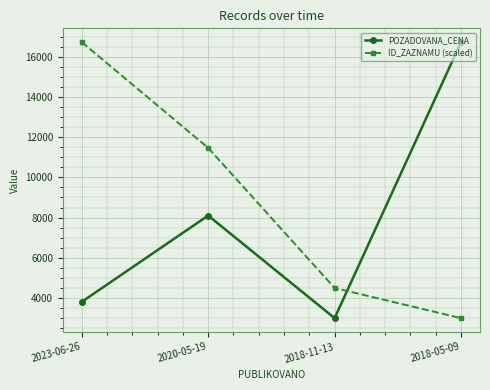

Between 2023-06-26 and 2020-05-19, which series saw the biggest shift?

ID_ZAZNAMU (scaled)